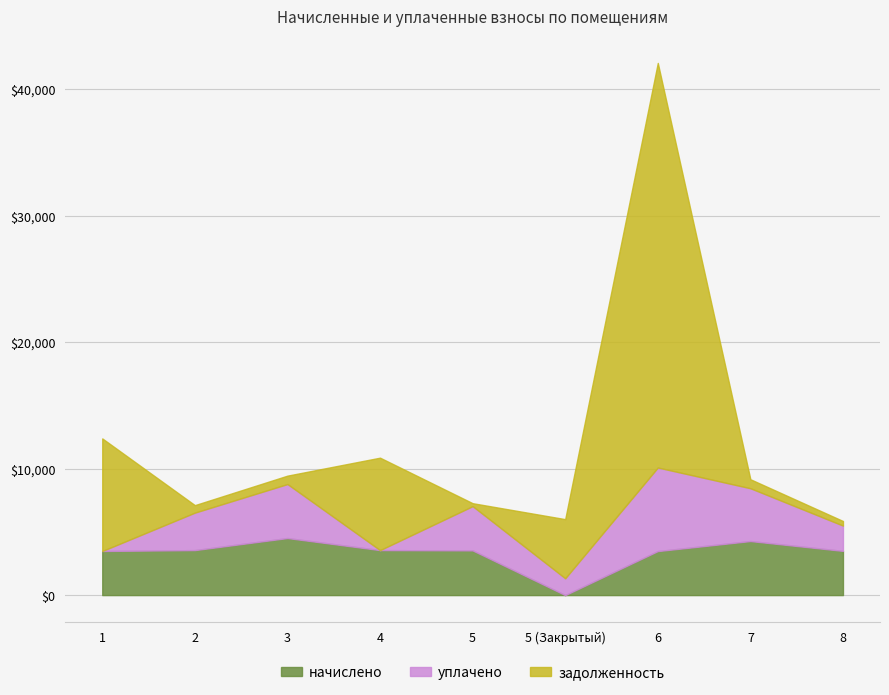

How many interior local valleys does the задолженность series have?

2